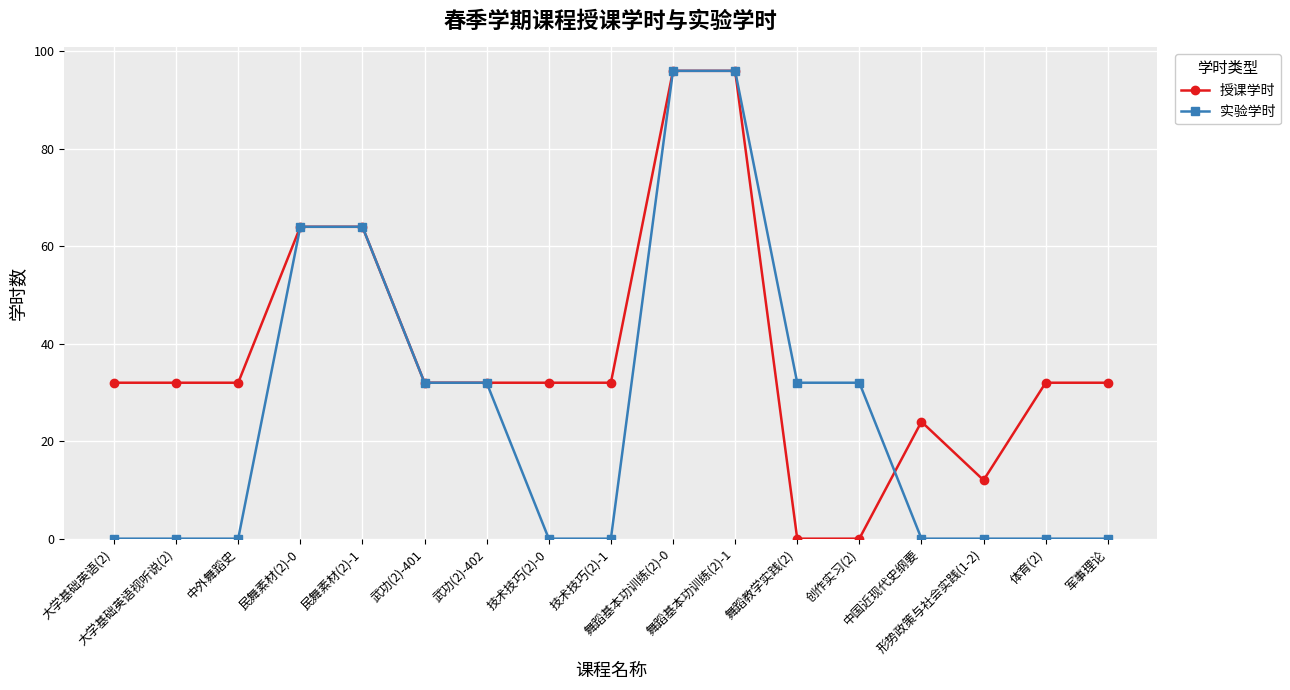

What is the average value of the 授课学时 series?

38